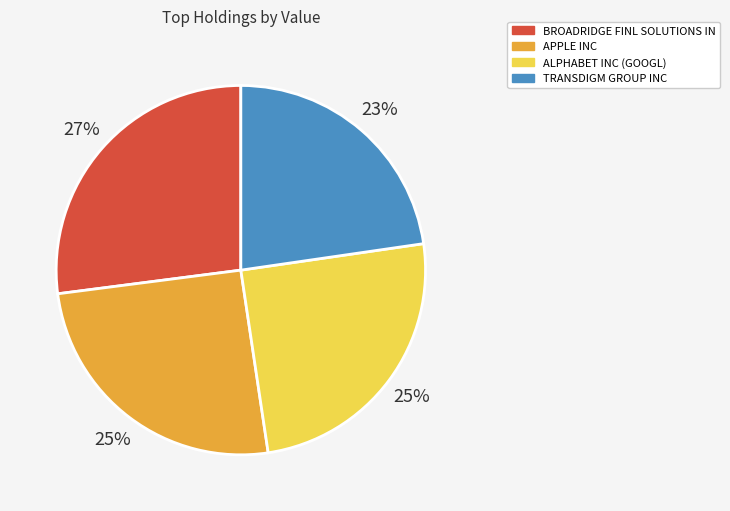

To the nearest percent, what percentage of the pie is TRANSDIGM GROUP INC?

23%